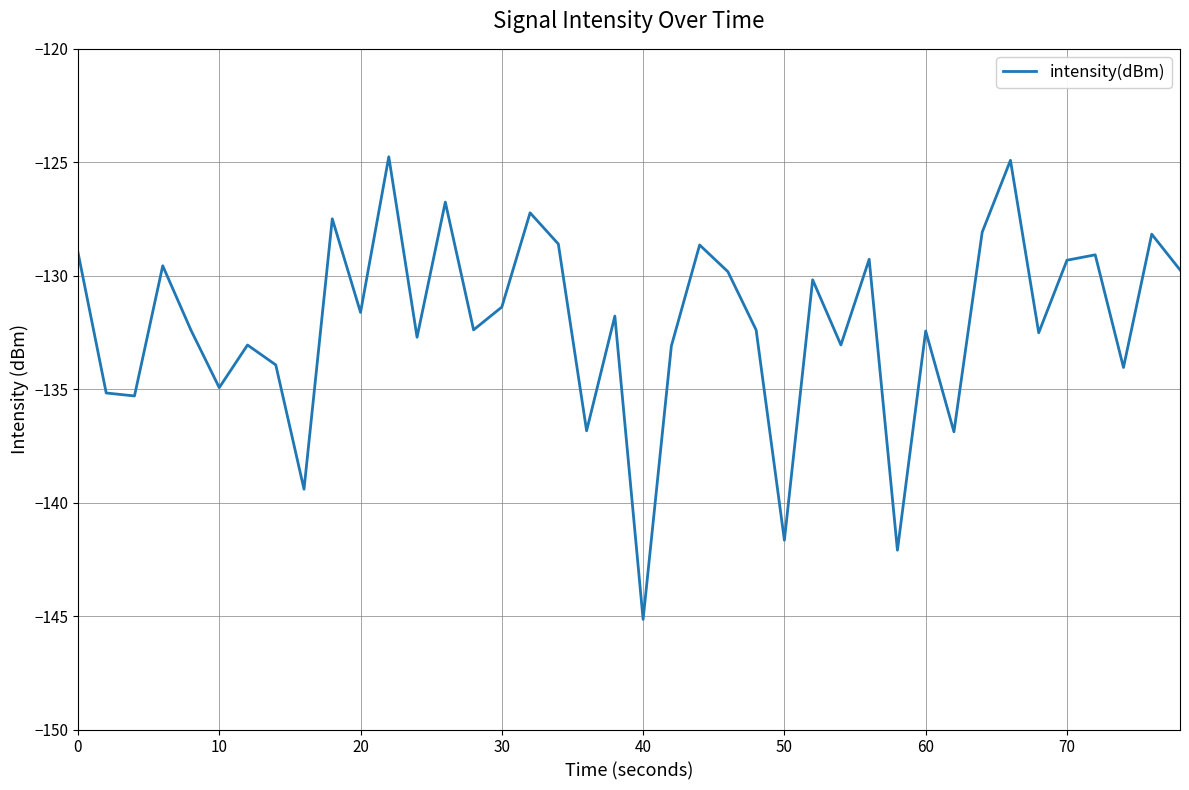

What is the difference between the maximum and minimum values?

20.4